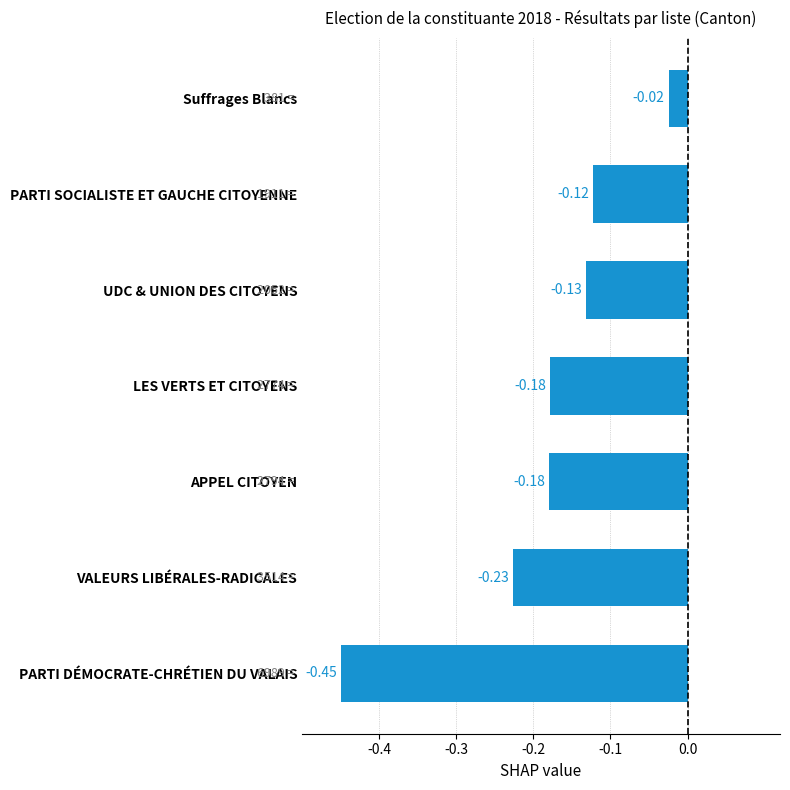

How many distinct data groups are displayed?

1